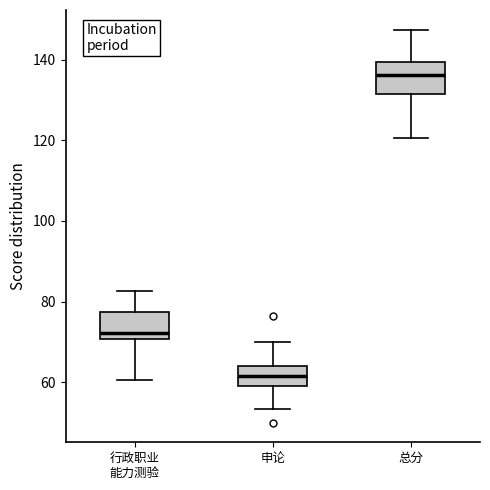

Reading left to right, read every box against the y-axis: the position of its median line, the range the box covers, and the ends of its whiskers. The values are not printed on the chart, so give them approximately, as read against the axis.

行政职业 能力测验: median 72, box 70 to 78, whiskers 60 to 82
申论: median 62, box 60 to 64, whiskers 54 to 70
总分: median 136, box 132 to 140, whiskers 120 to 148